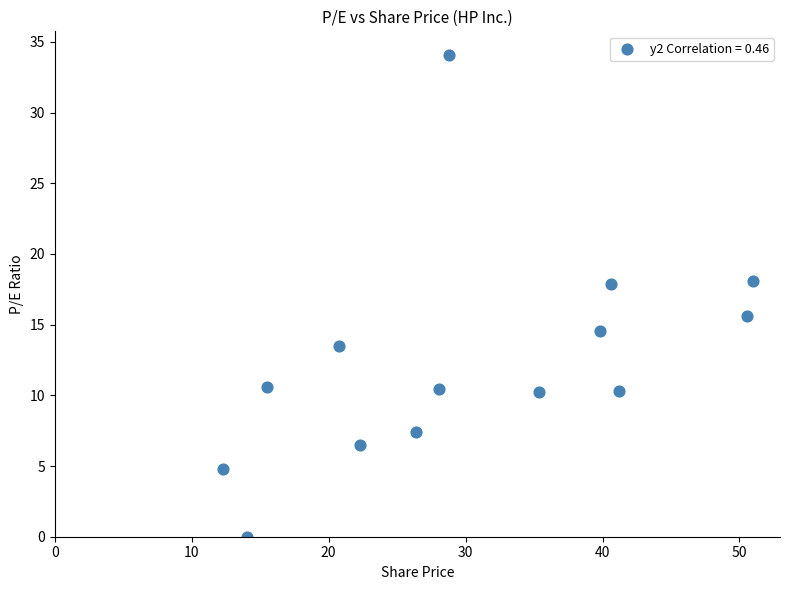

What is the range of Y values (max minus min)?

34.0